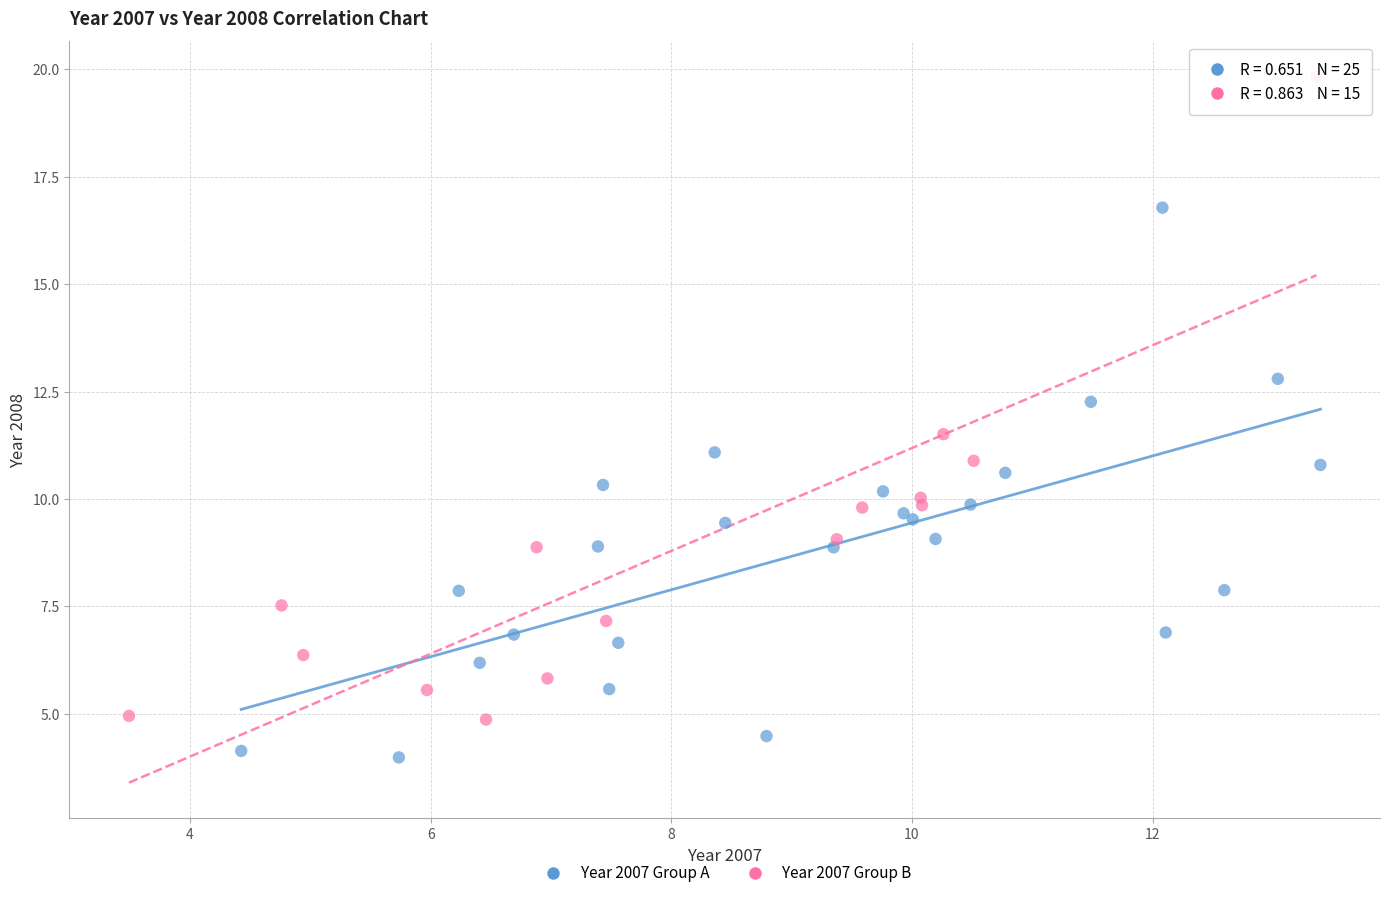

What are all the series names shown in the legend?

Year 2007 Group A, Year 2007 Group B